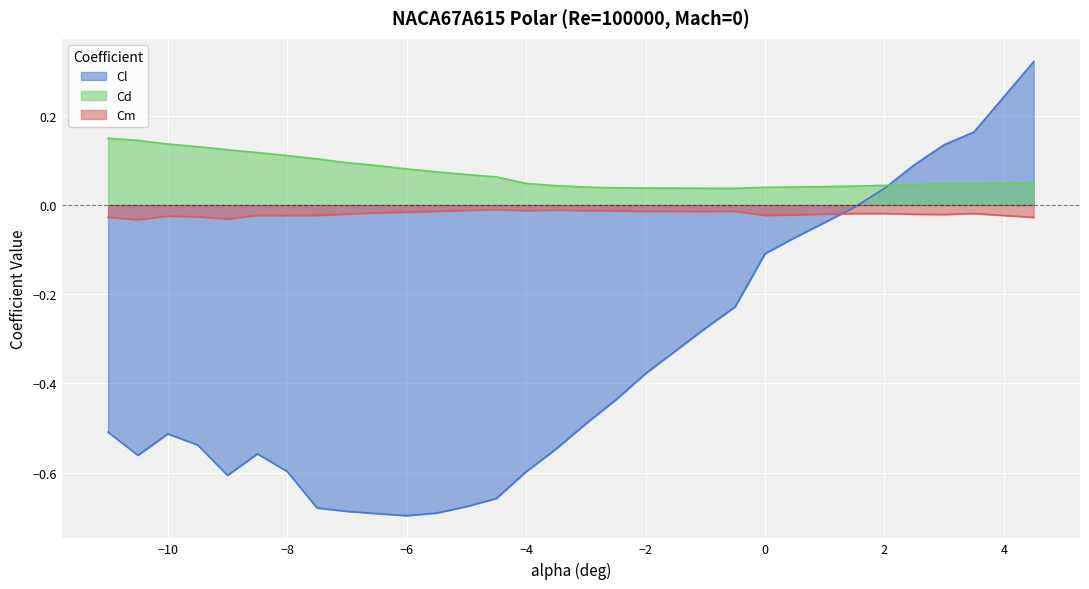

At which category is the sum across all series the highest?

4.5